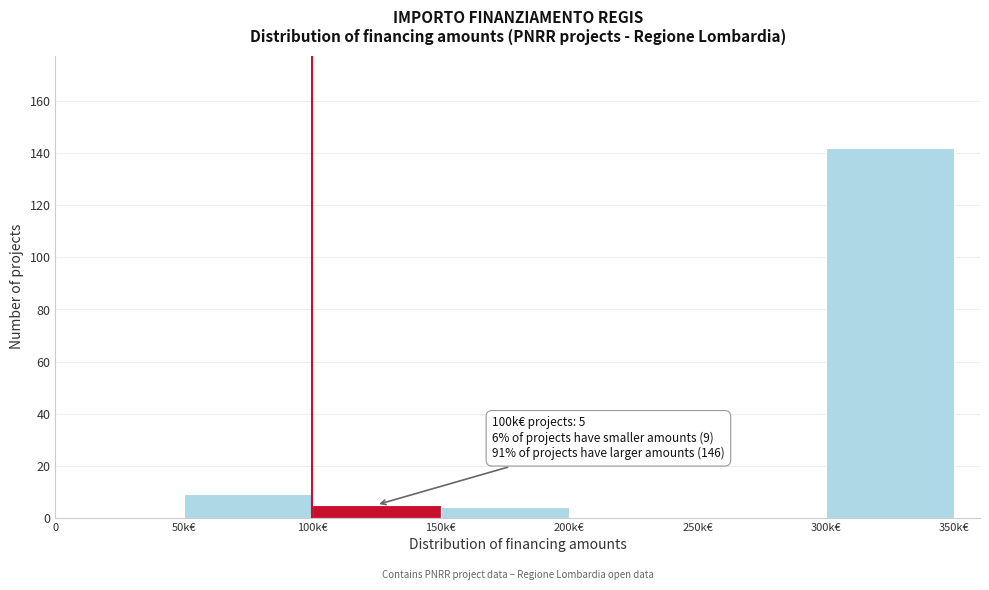

Reading left to right, what are all the values shown in this chart?

0=0	50k€=9	100k€=5	150k€=4	200k€=0	250k€=0	300k€=142